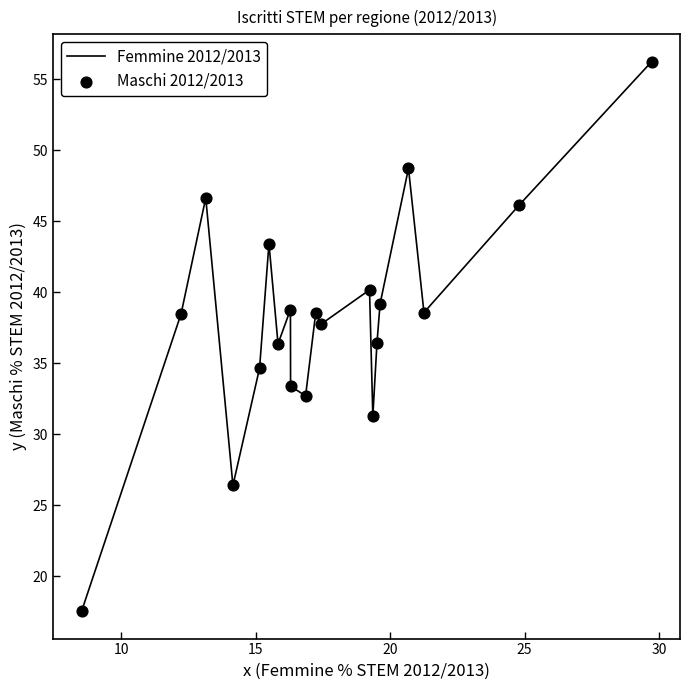

What is the greatest value displayed?

56.2